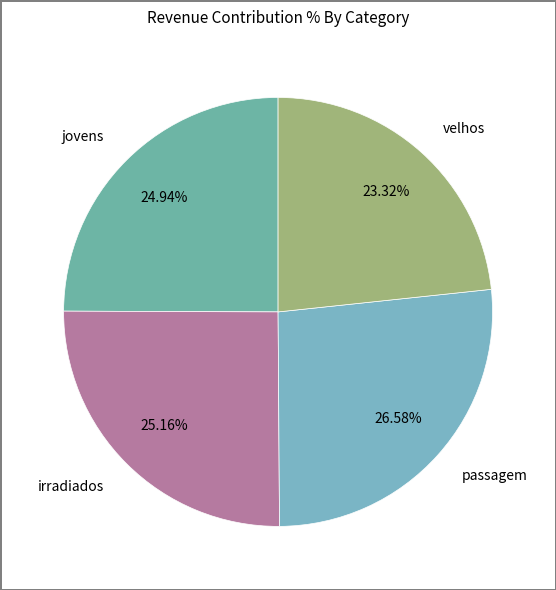

Which slice is the largest?

passagem